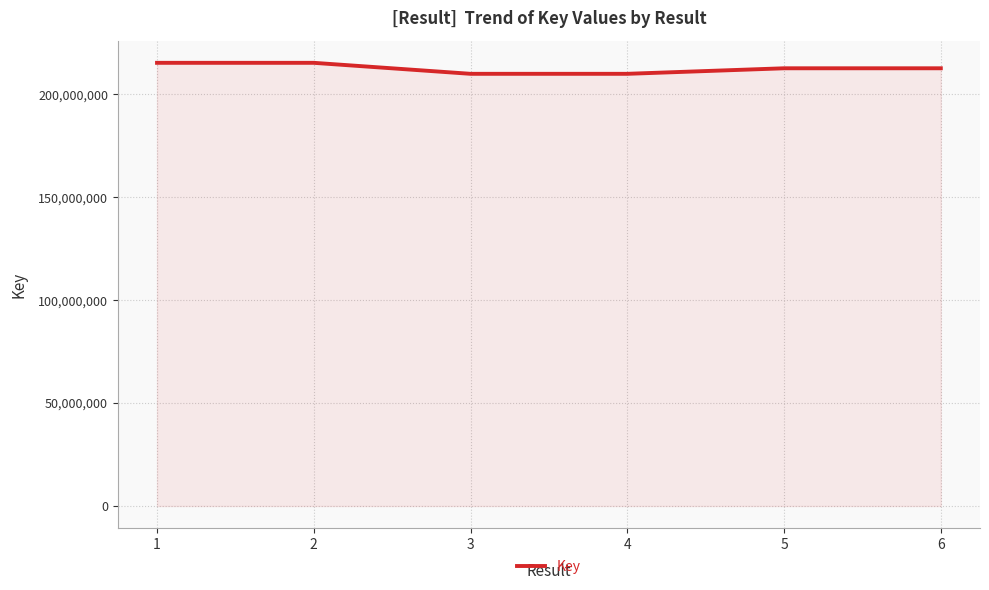

What is the ratio of the value at 5 to the value at 3?

1.0